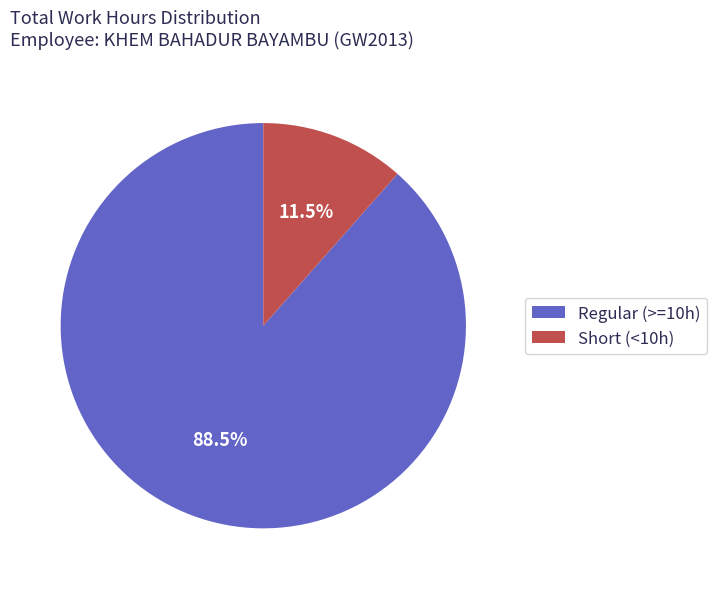

What percentage do Regular (>=10h) and Short (<10h) together represent?

100.0%